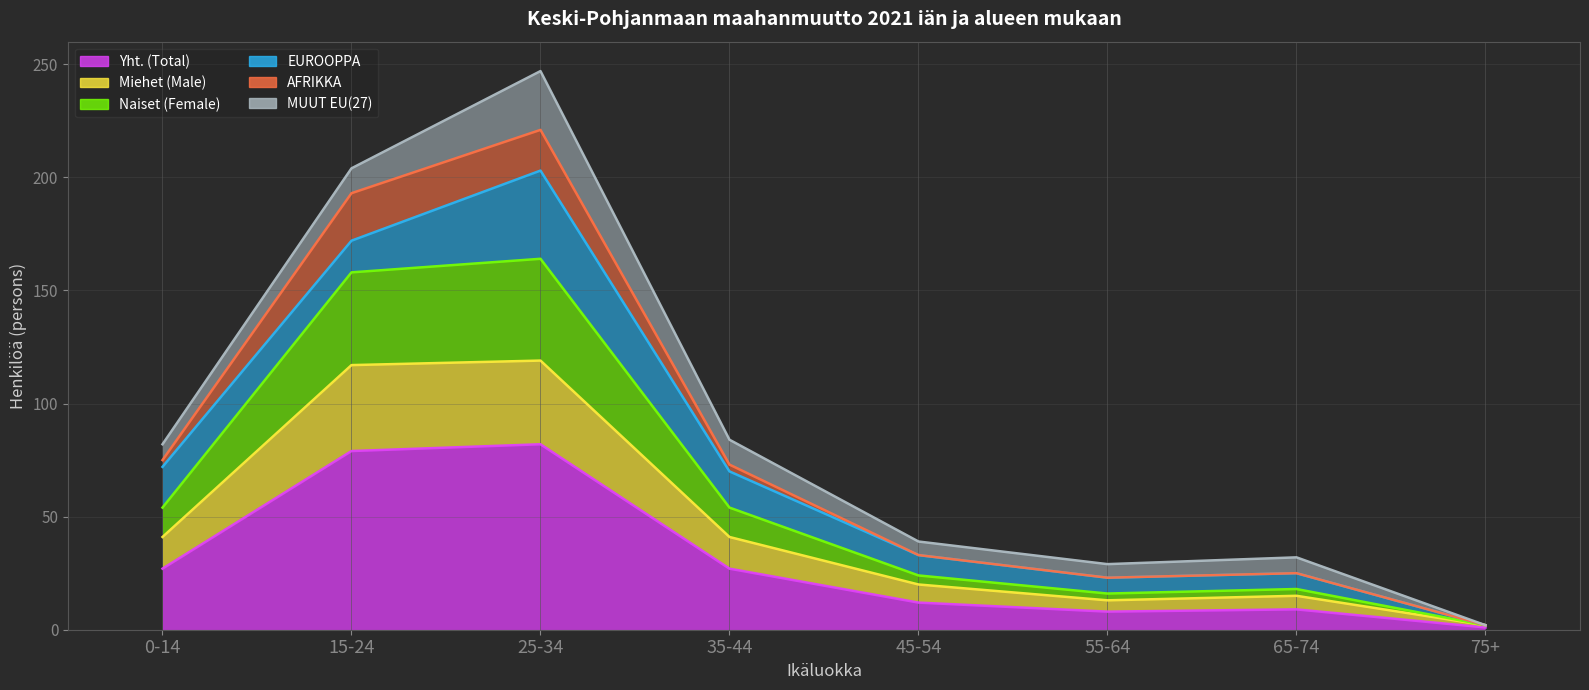

Does the chart have visible grid lines?

Yes